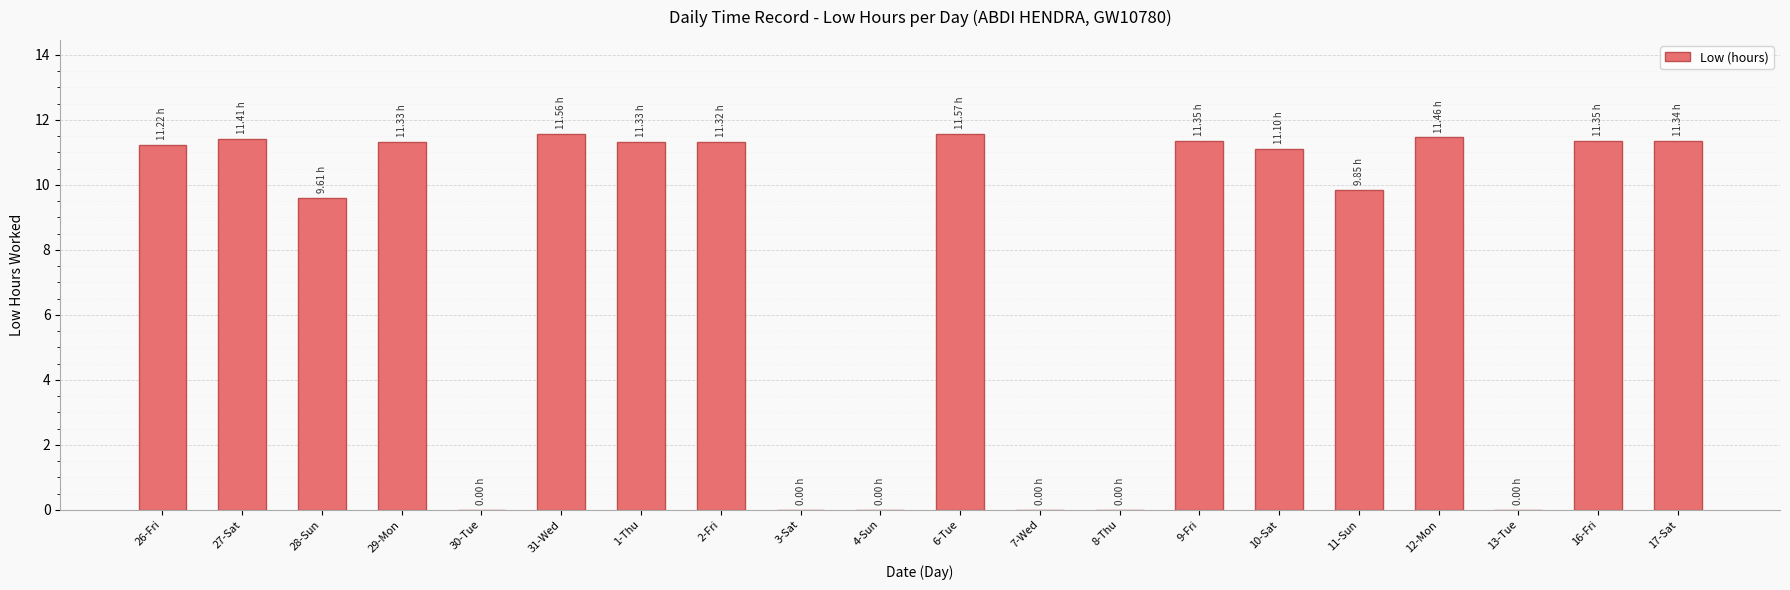

Between 29-Mon and 13-Tue, which is larger?

29-Mon